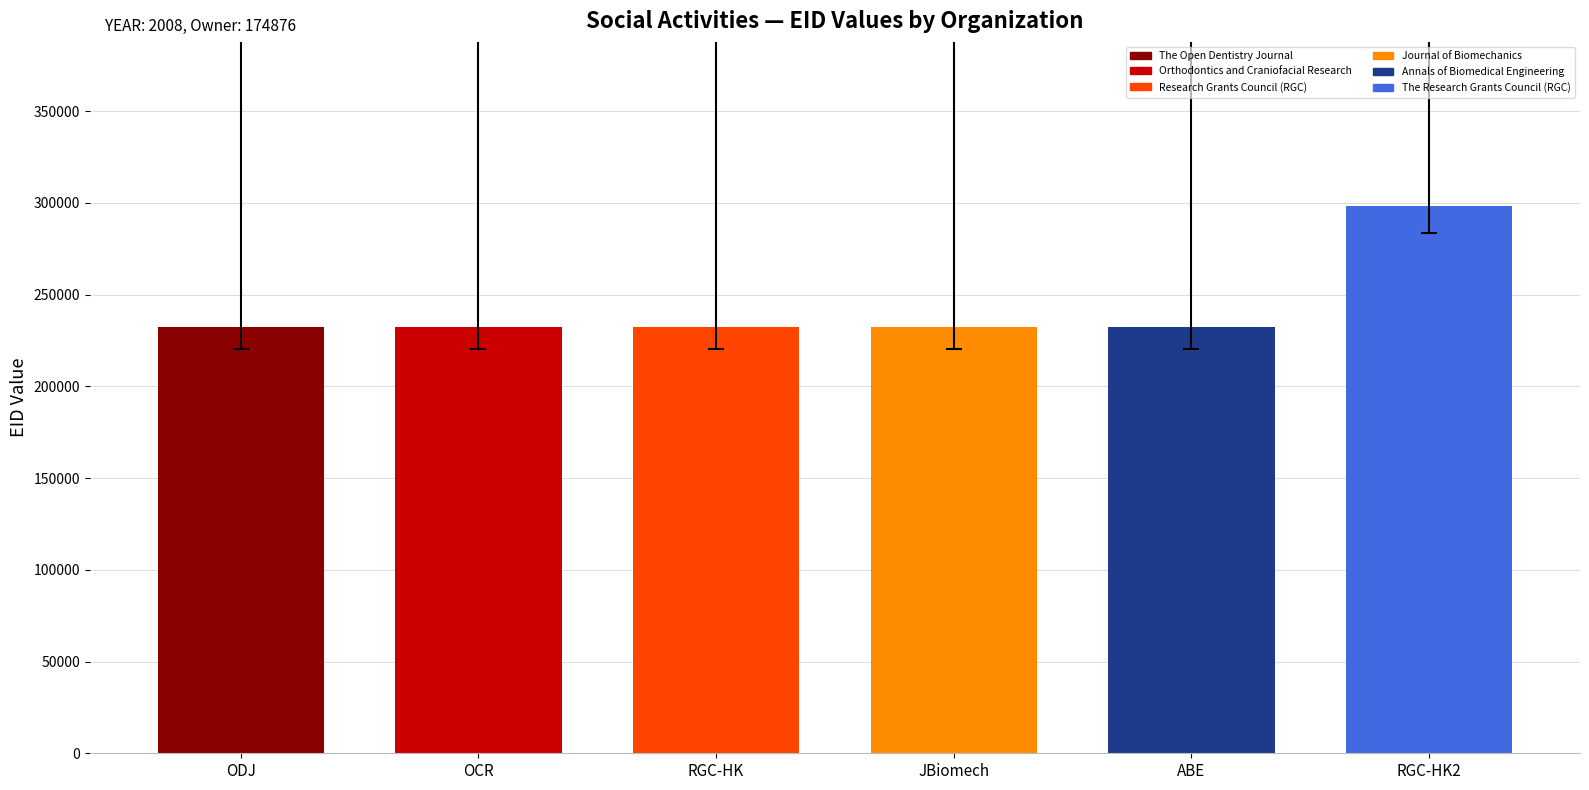

What is the ratio of the value at RGC-HK2 to the value at ODJ?

1.3